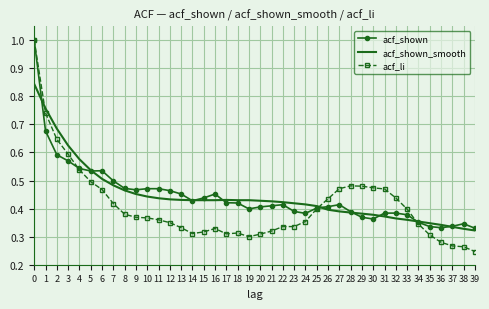

Which series has the widest spread of values?

acf_li